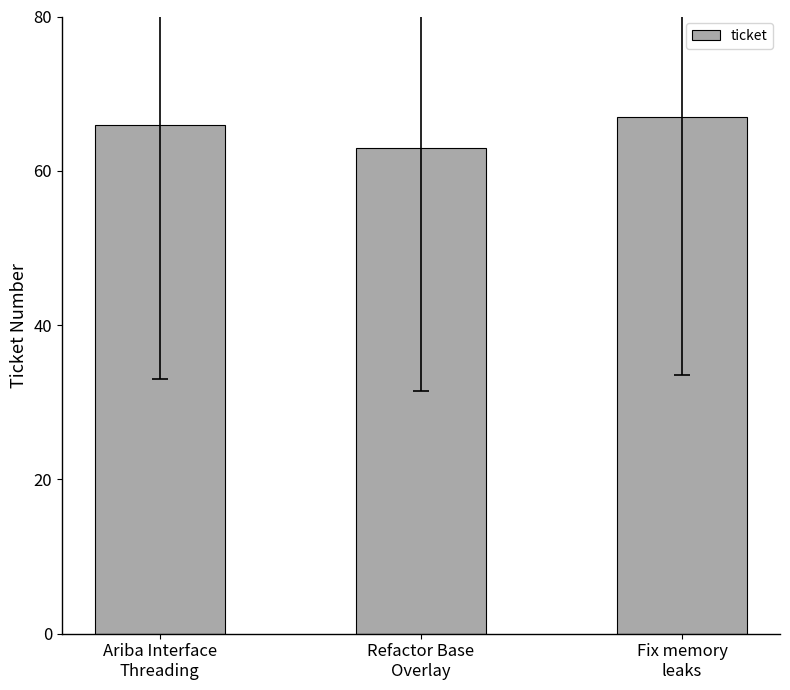

What is the label of the 1st bar from the left?

Ariba Interface
Threading